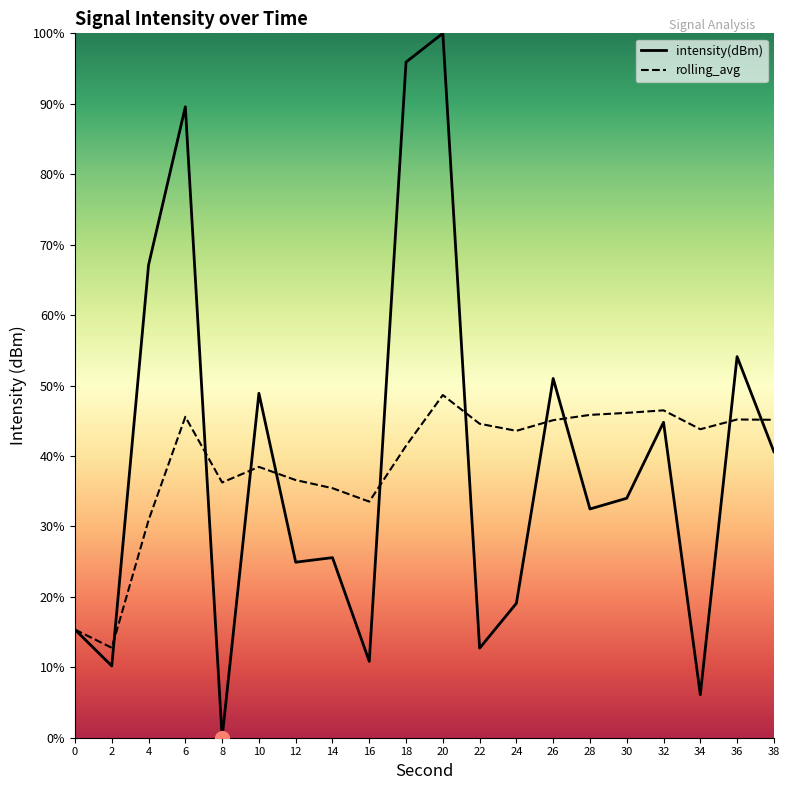

At which category does the chart reach its minimum across all series?

8